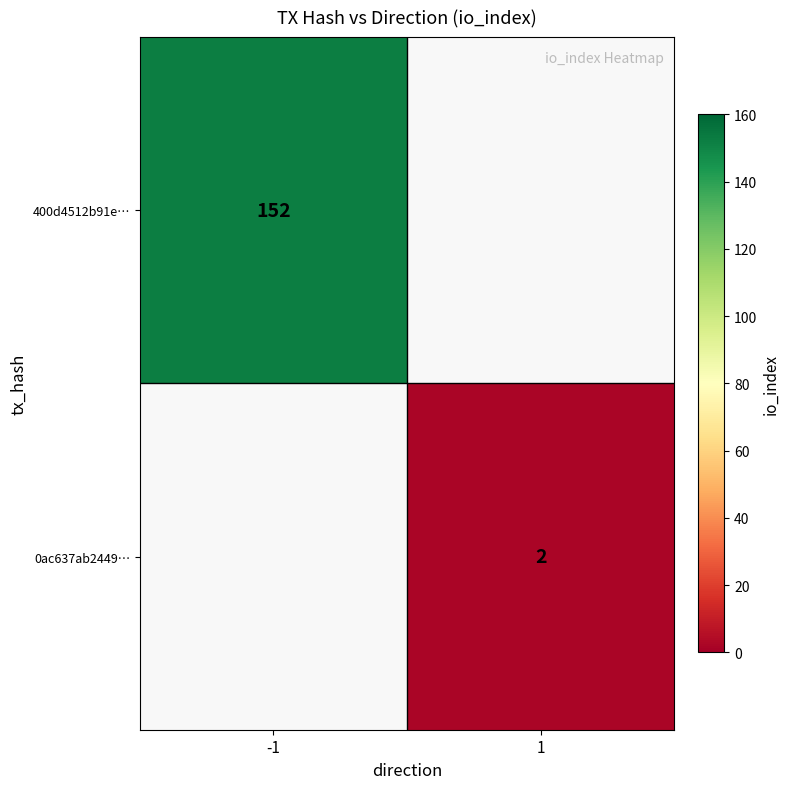

The 400d4512b91e… series shows 255 at -1. True or false?

False